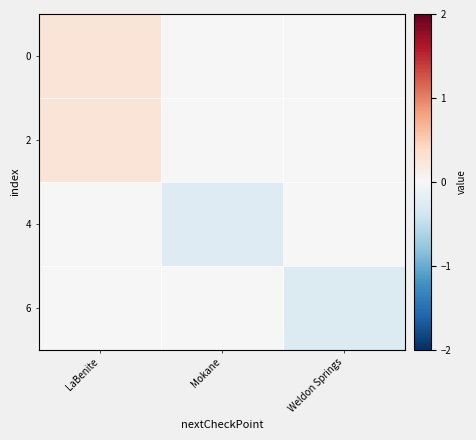

At LaBenite, list the series in order from largest to smallest.

2, 0, 4, 6